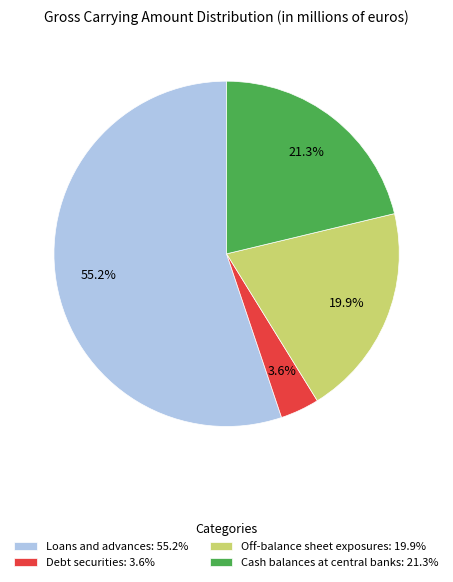

Which slice is the smallest?

Debt securities